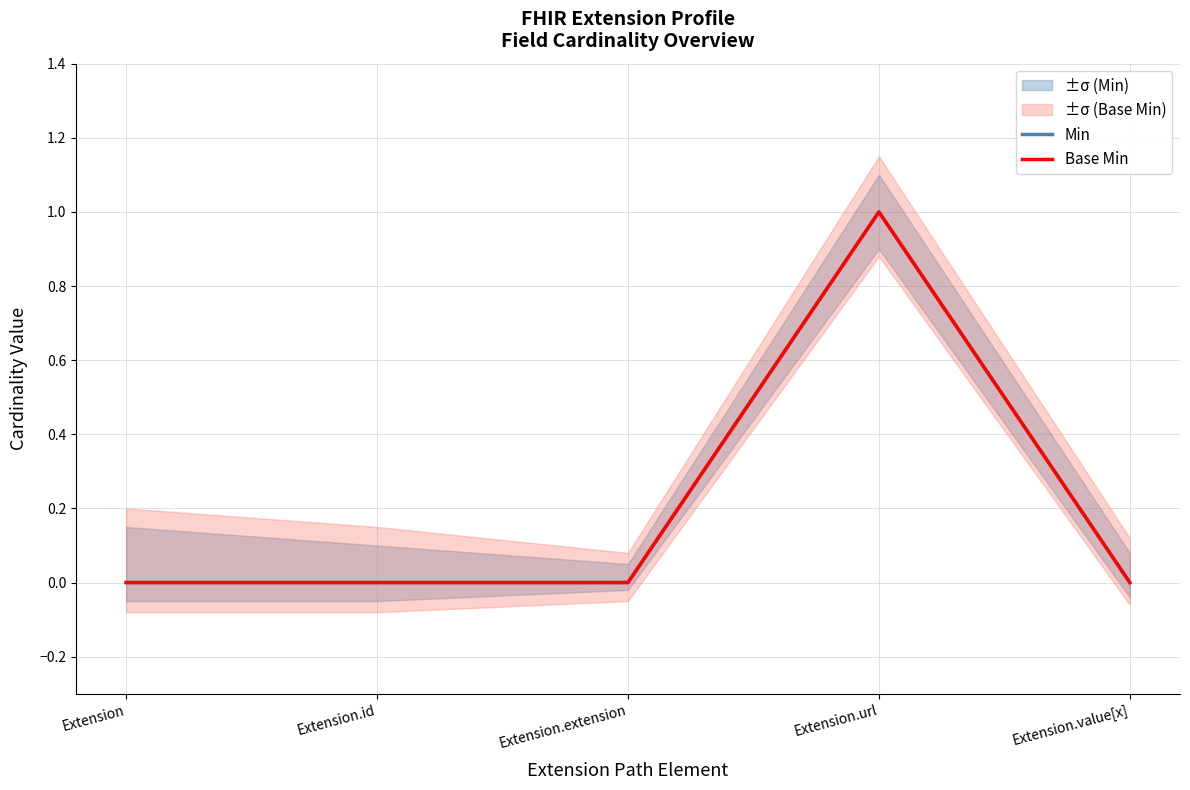

Which series has the largest total across all categories?

Min